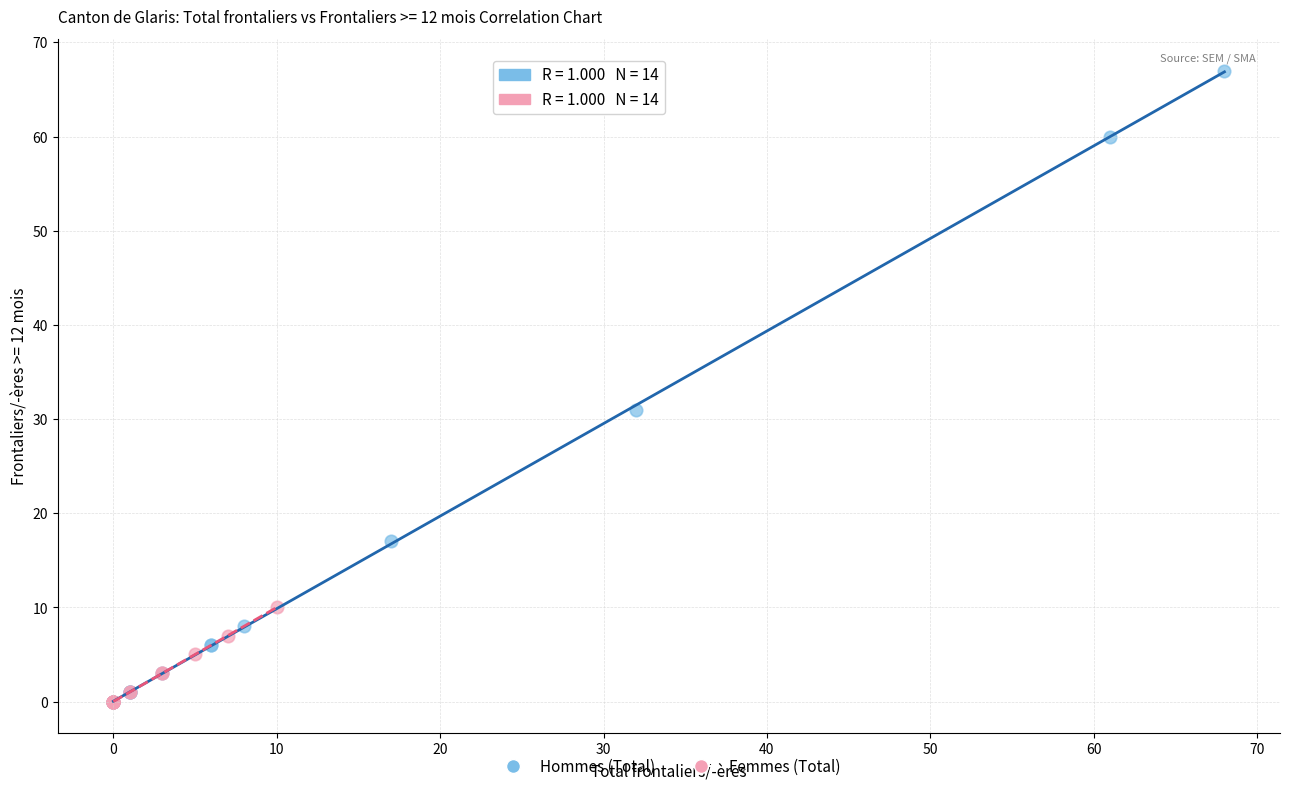

Which series contains the highest Y value?

Hommes (Total)